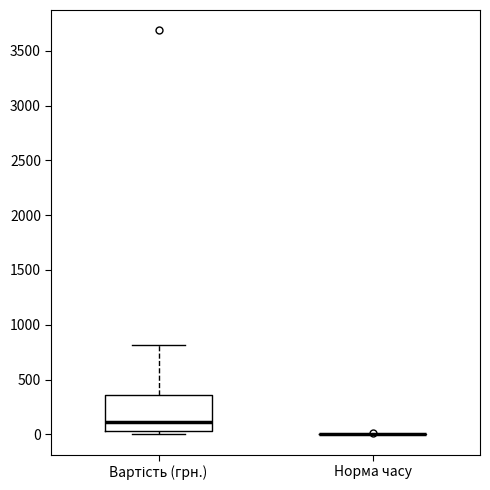

Reading left to right, read every box against the y-axis: the position of its median line, the range the box covers, and the ends of its whiskers. The values are not printed on the chart, so give them approximately, as read against the axis.

Вартість (грн.): median 100, box 50 to 350, whiskers 0 to 800
Норма часу: box collapsed to a line at 0, whiskers 0 to 0